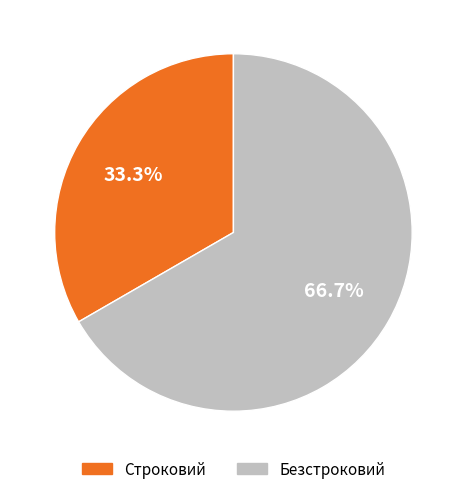

The Строковий slice represents 22% of the pie. True or false?

False